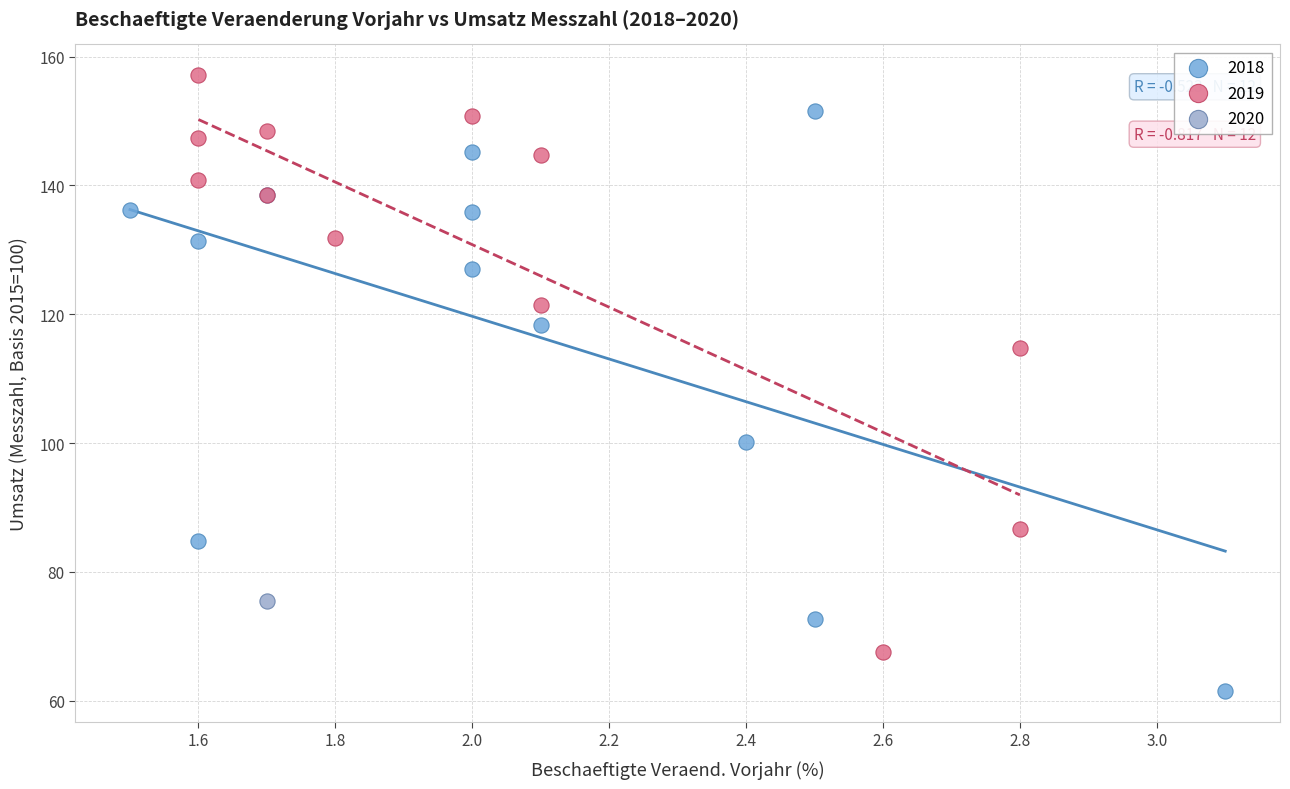

What are all the series names shown in the legend?

2018, 2019, 2020